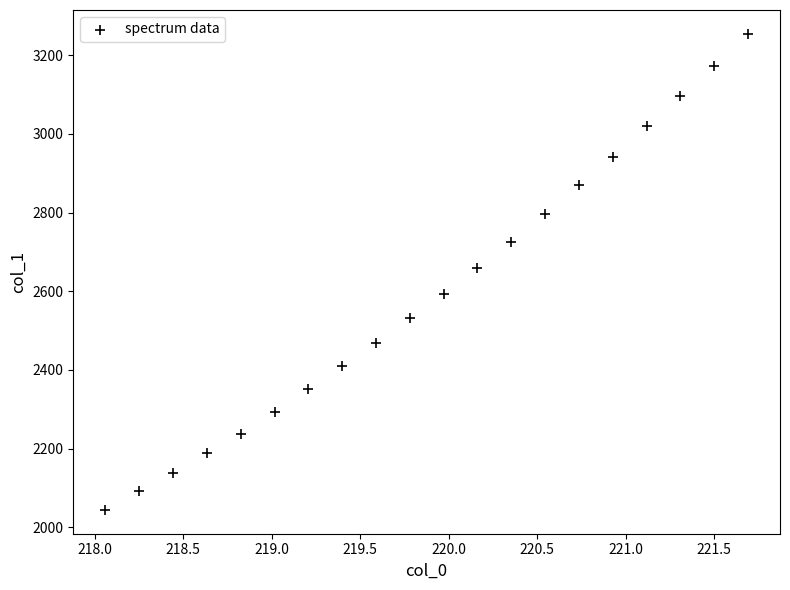

What is the range of Y values (max minus min)?

1210.0